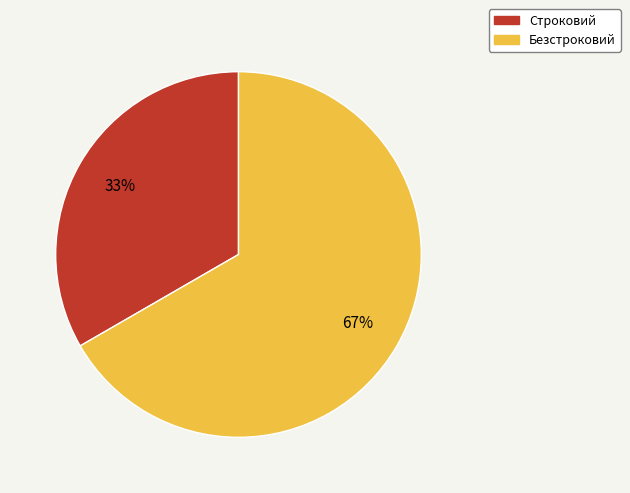

Does Строковий account for over 50% of the chart?

No